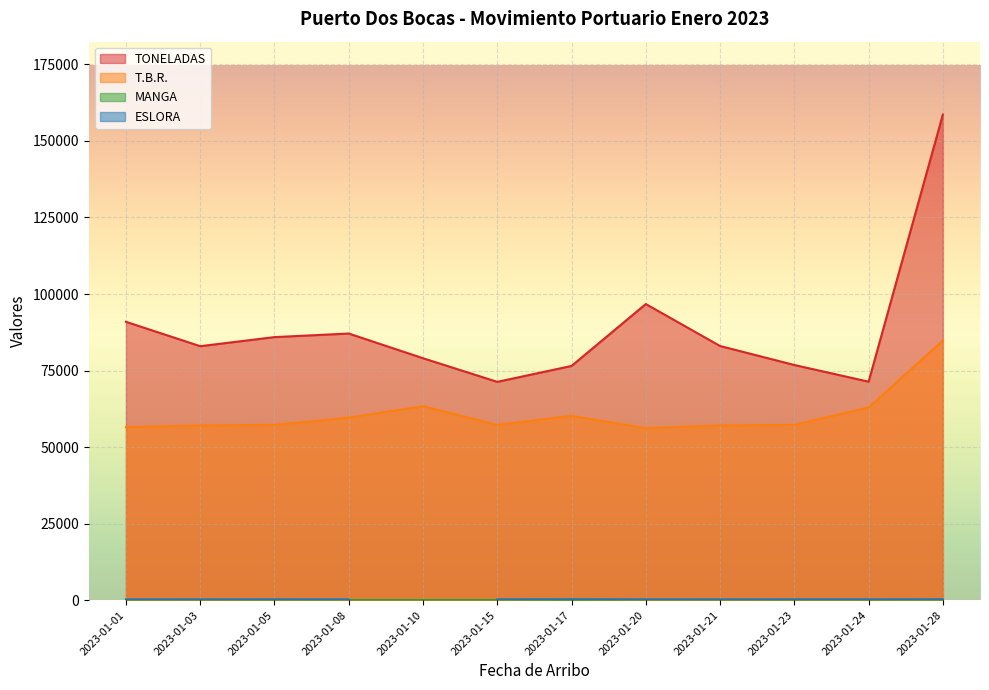

True or false: T.B.R. and TONELADAS cross at least once.

False